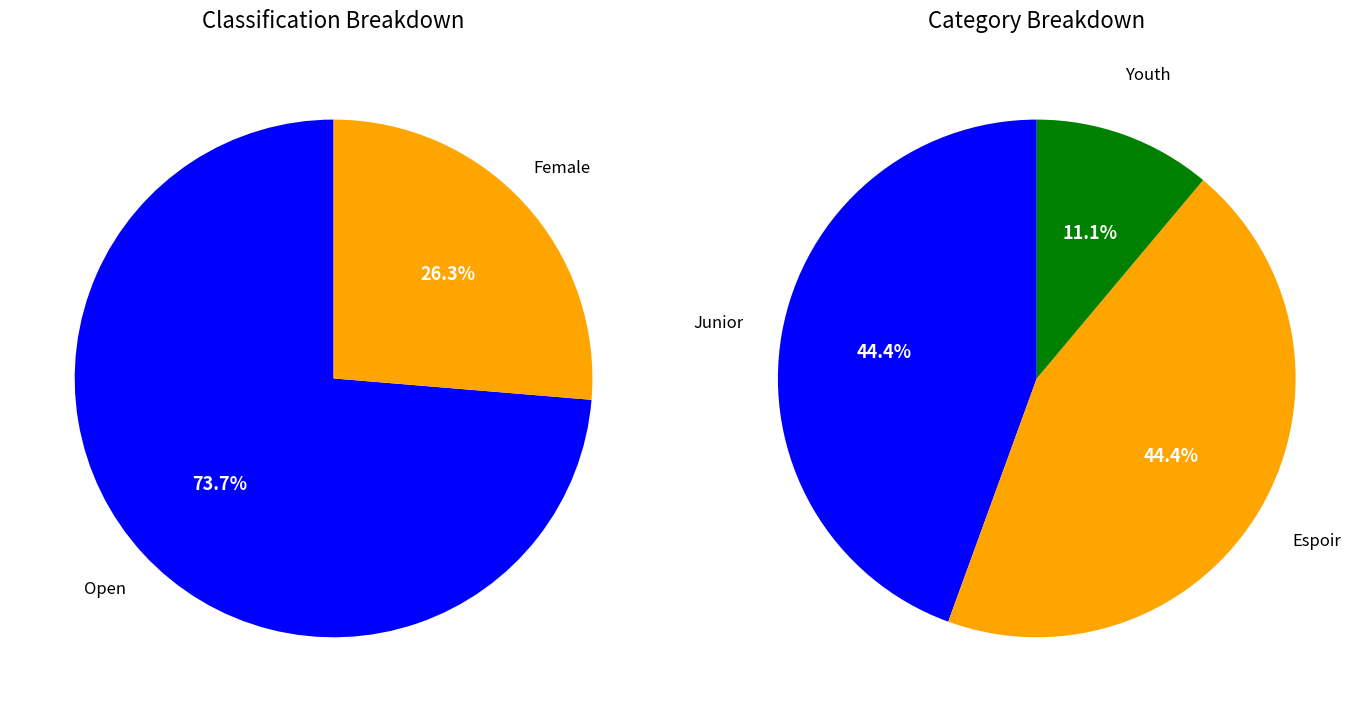

The Female slice represents 26% of the pie. True or false?

True